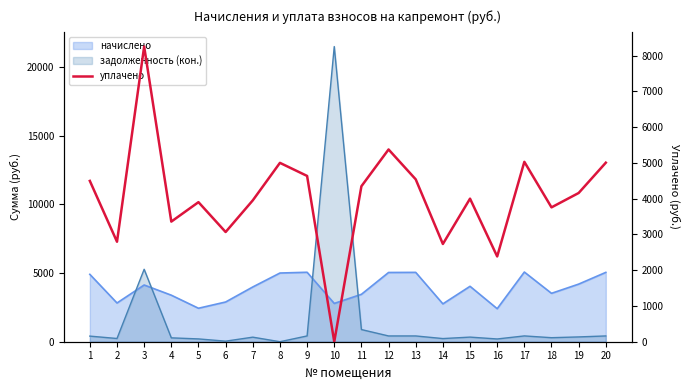

What is the value of the 15th point from the left?

4001.6